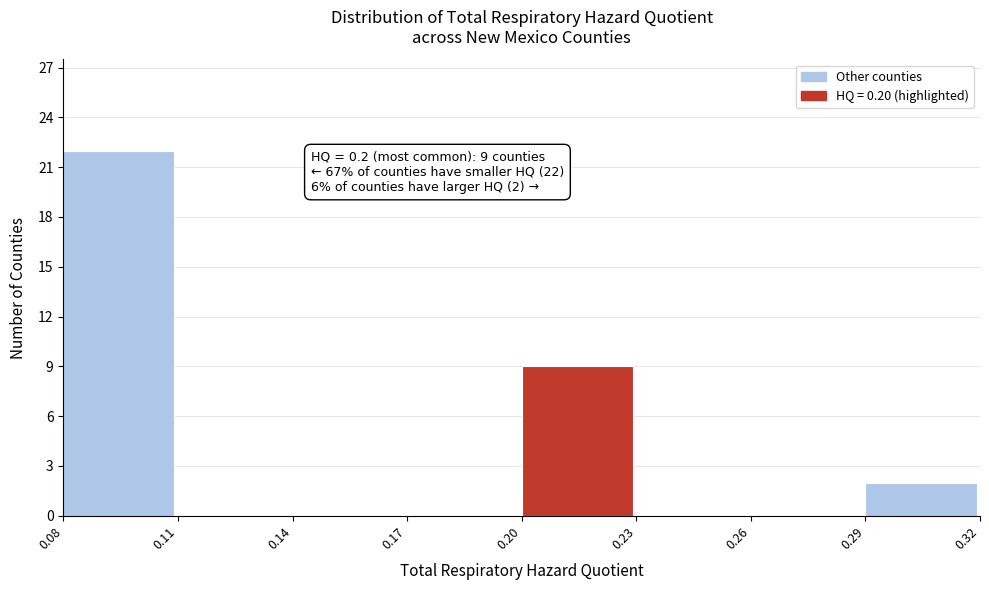

Over which range of the x-axis is the bar tallest?

0.08 to 0.11